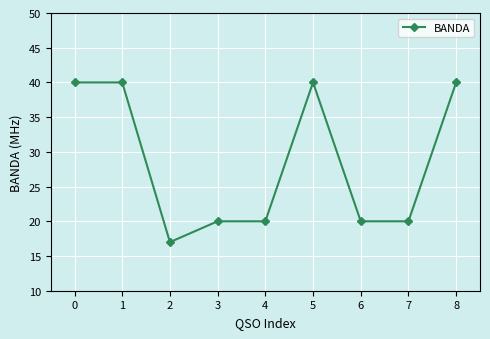

What is the value of the 7th point from the left?

20